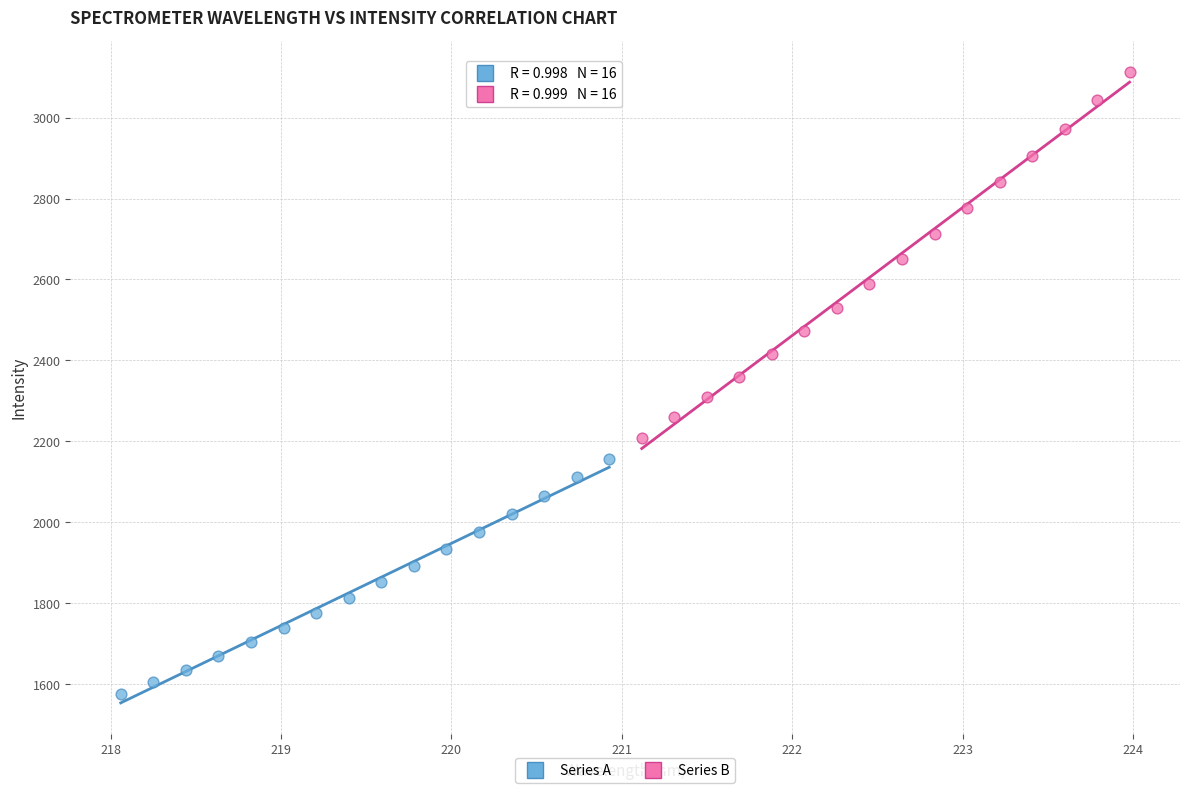

Which series reaches the minimum Y coordinate?

Series A